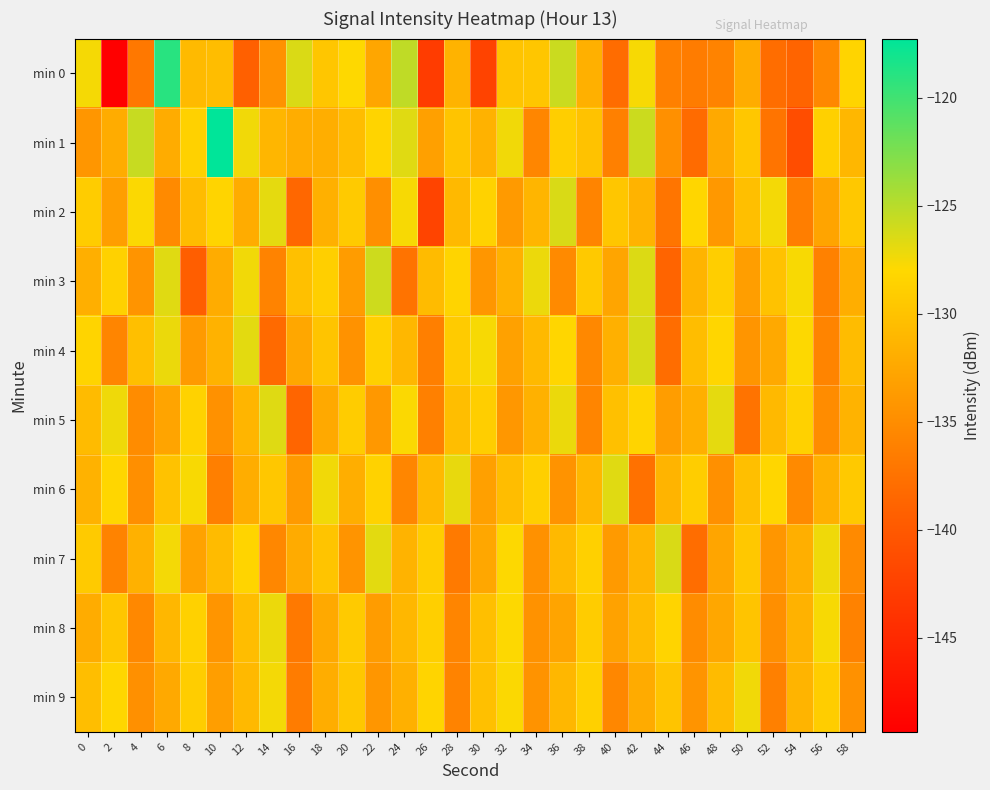

Rank the series by their maximum value, from lowest to highest.

min 9, min 8, min 6, min 5, min 2, min 7, min 4, min 3, min 0, min 1